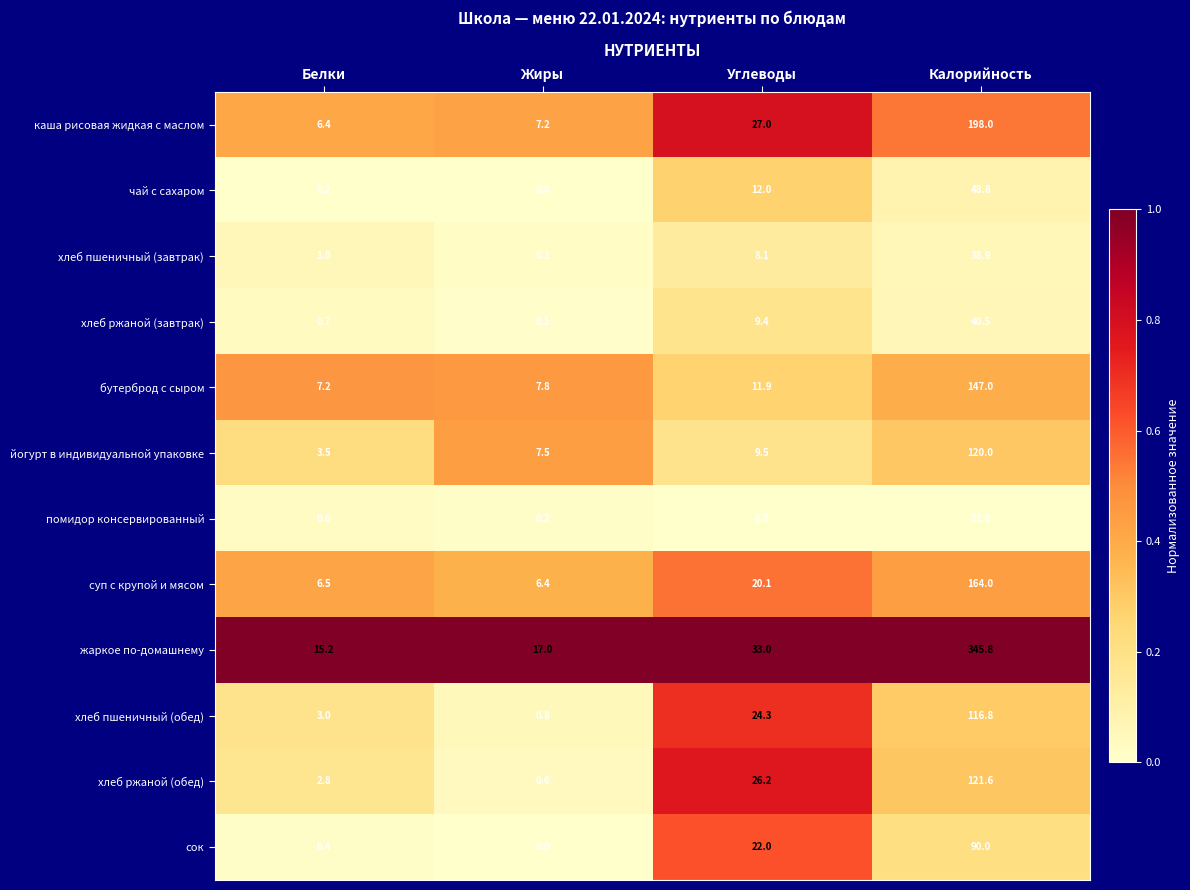

At which label is хлеб ржаной (завтрак) closest to 20?

Углеводы